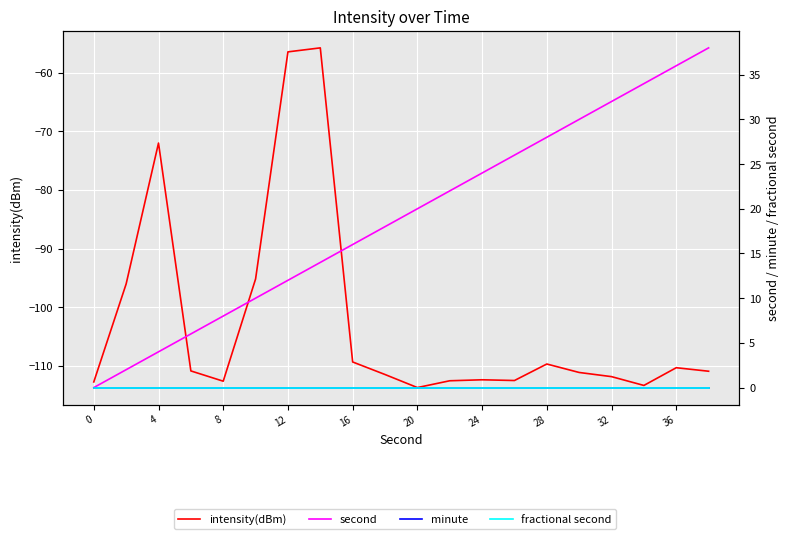

What is the maximum value shown in the chart?

38.0